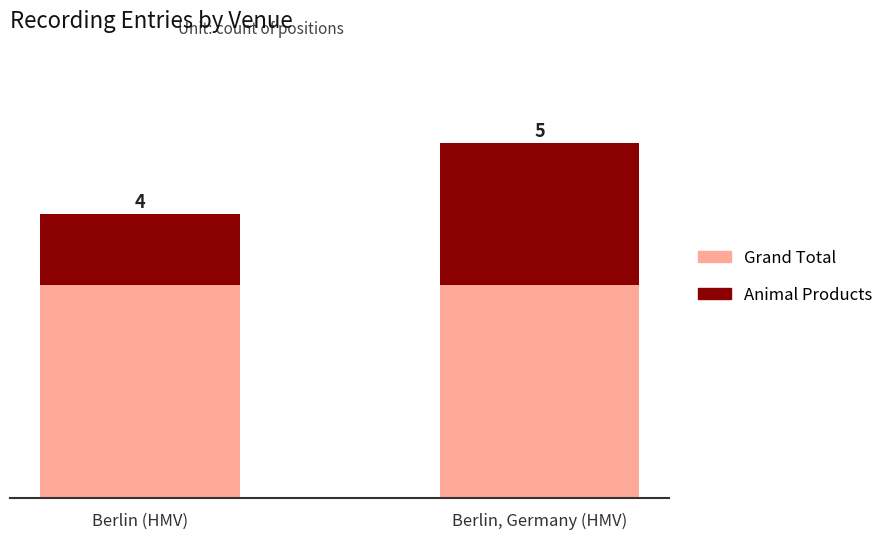

Does the chart contain stacked bars?

Yes